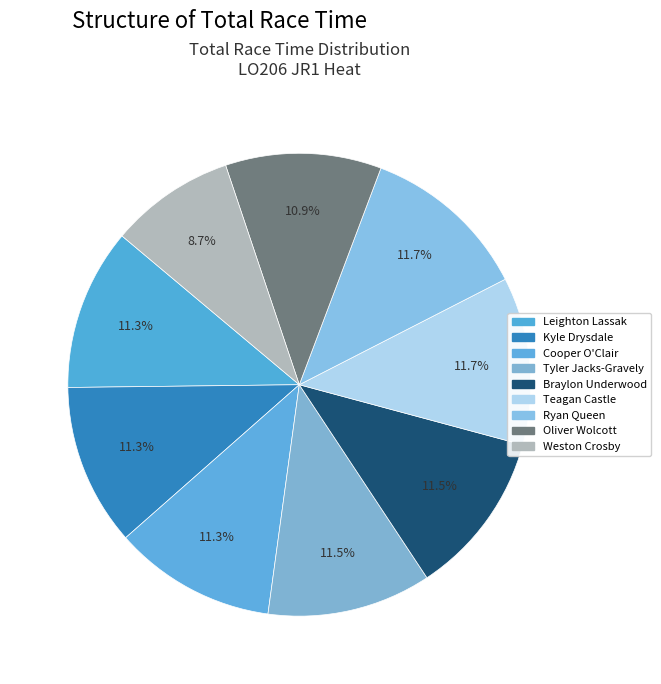

How many slices are in this pie chart?

9